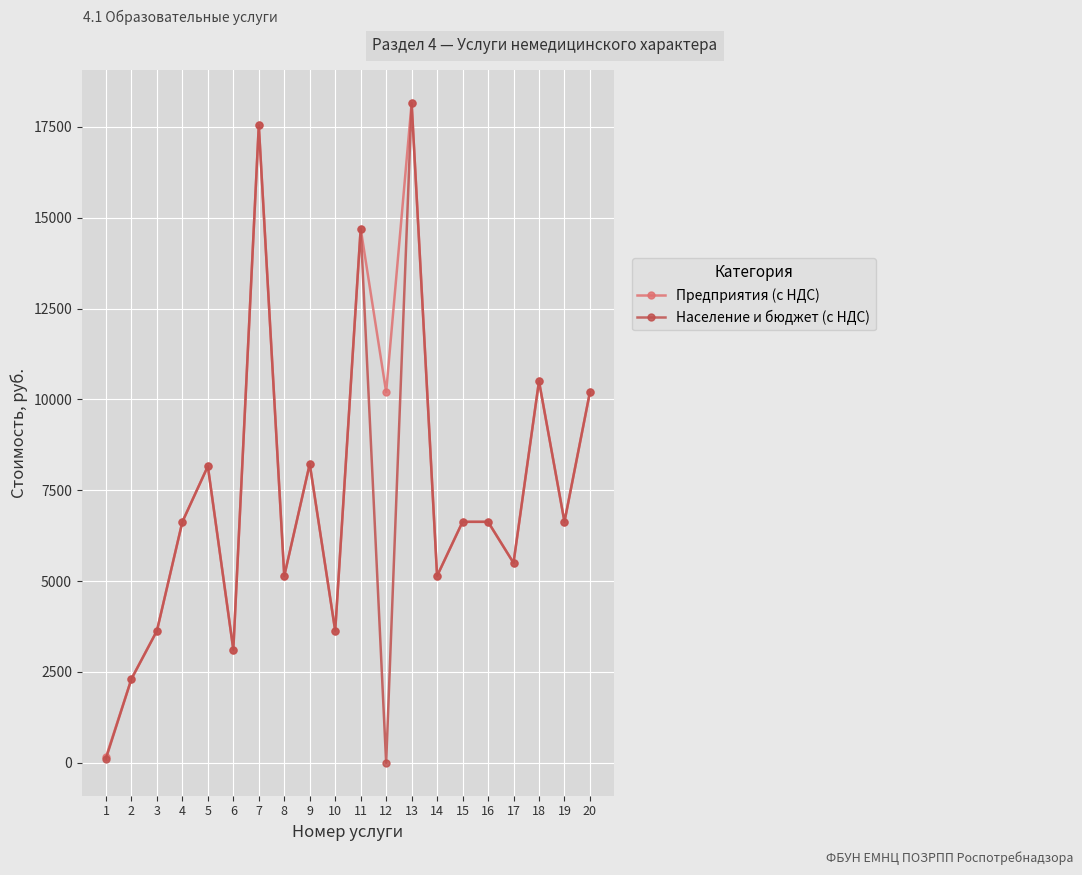

Read the Население и бюджет (с НДС) value at 16, to the nearest 10.

6630